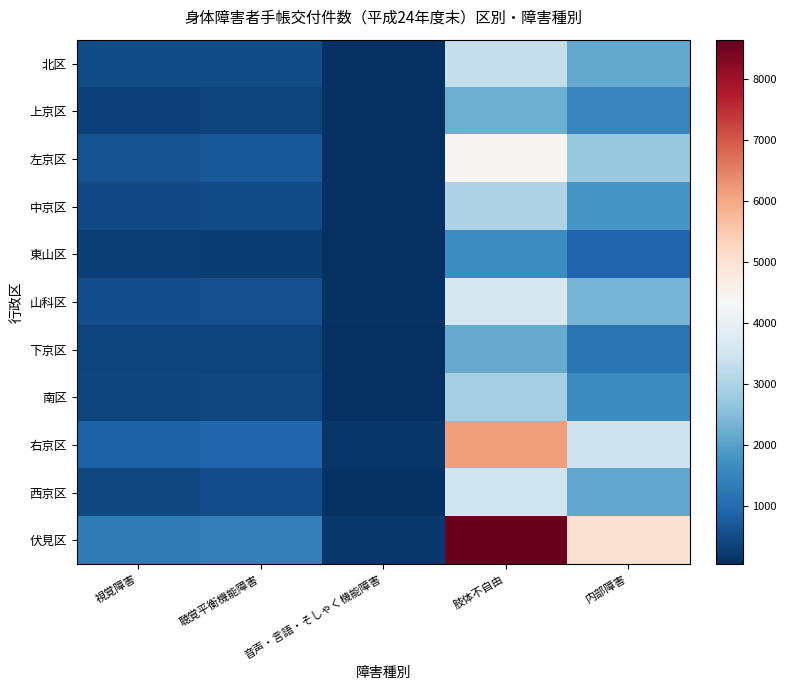

At how many categories does at least one series exceed 85?

5